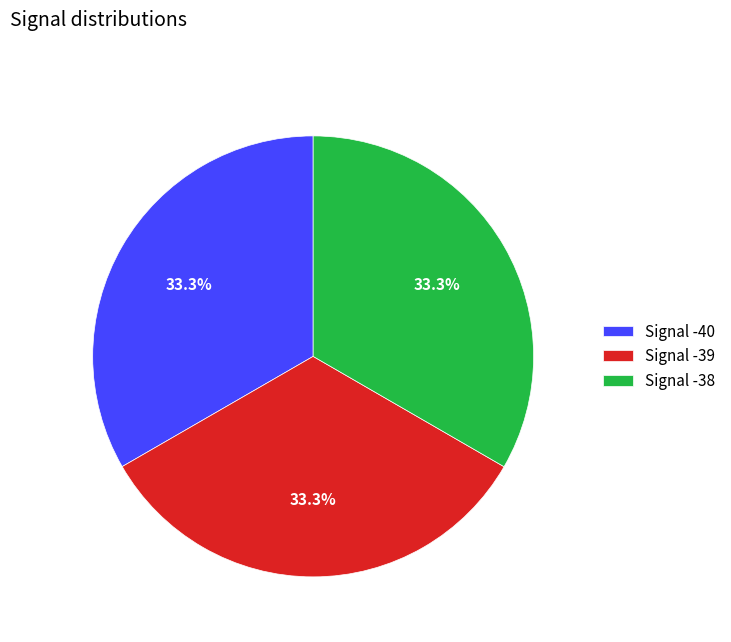

Combined, what portion of the pie is Signal -38 and Signal -39?

66.7%